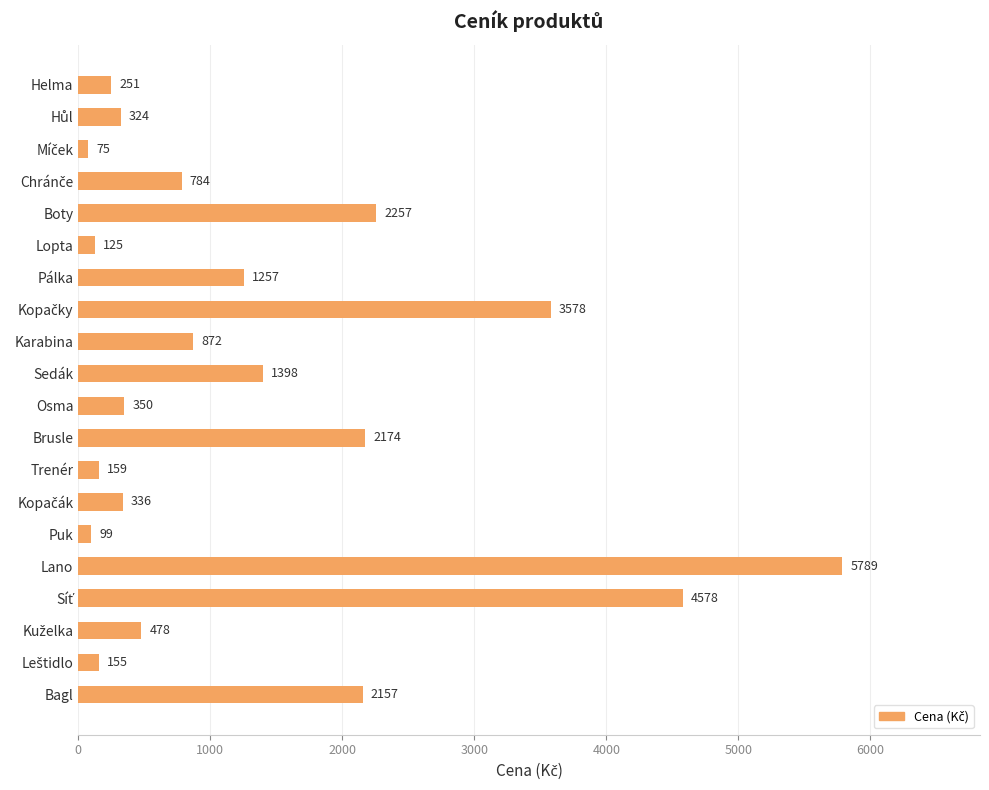

The chart shows a value of 99 at Puk. True or false?

True